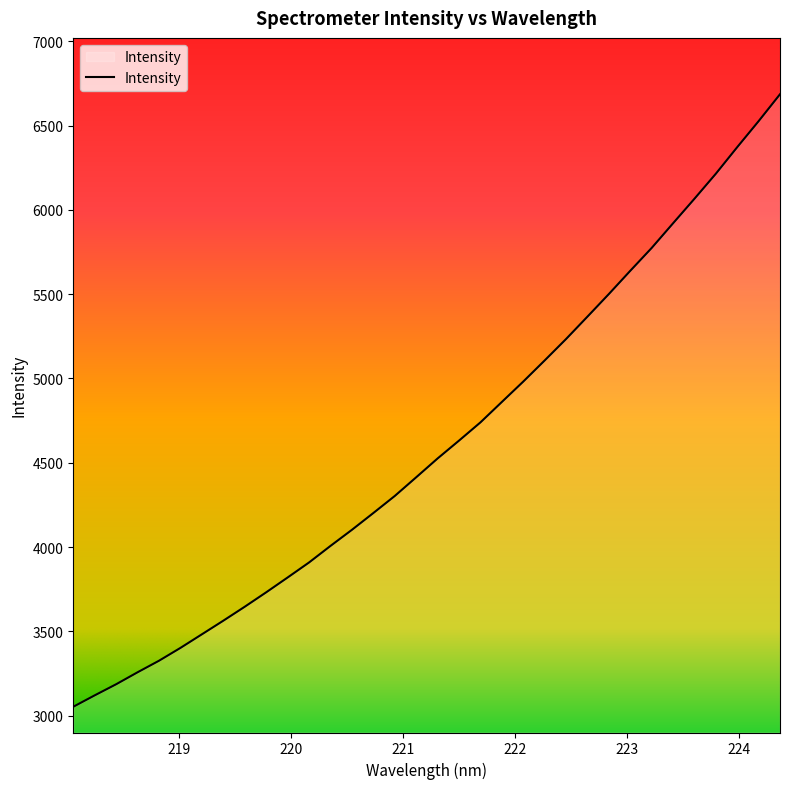

True or false: there are more than 1 points higher than both neighbors.

False